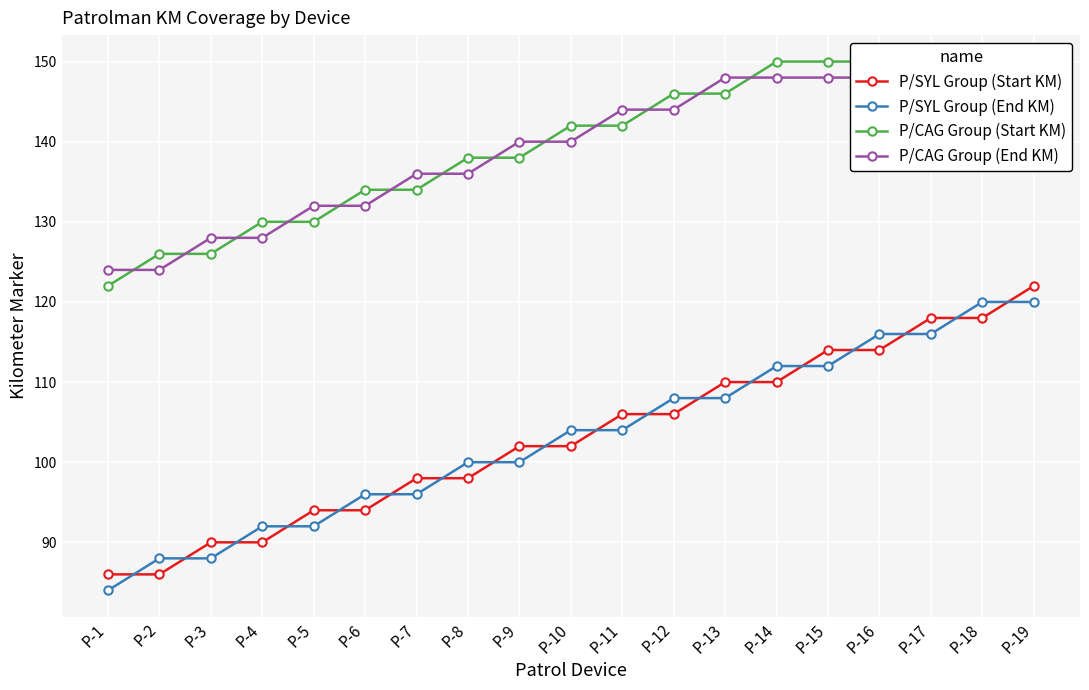

What is the value of the P/CAG Group (Start KM) point at the 8th from the left?

138